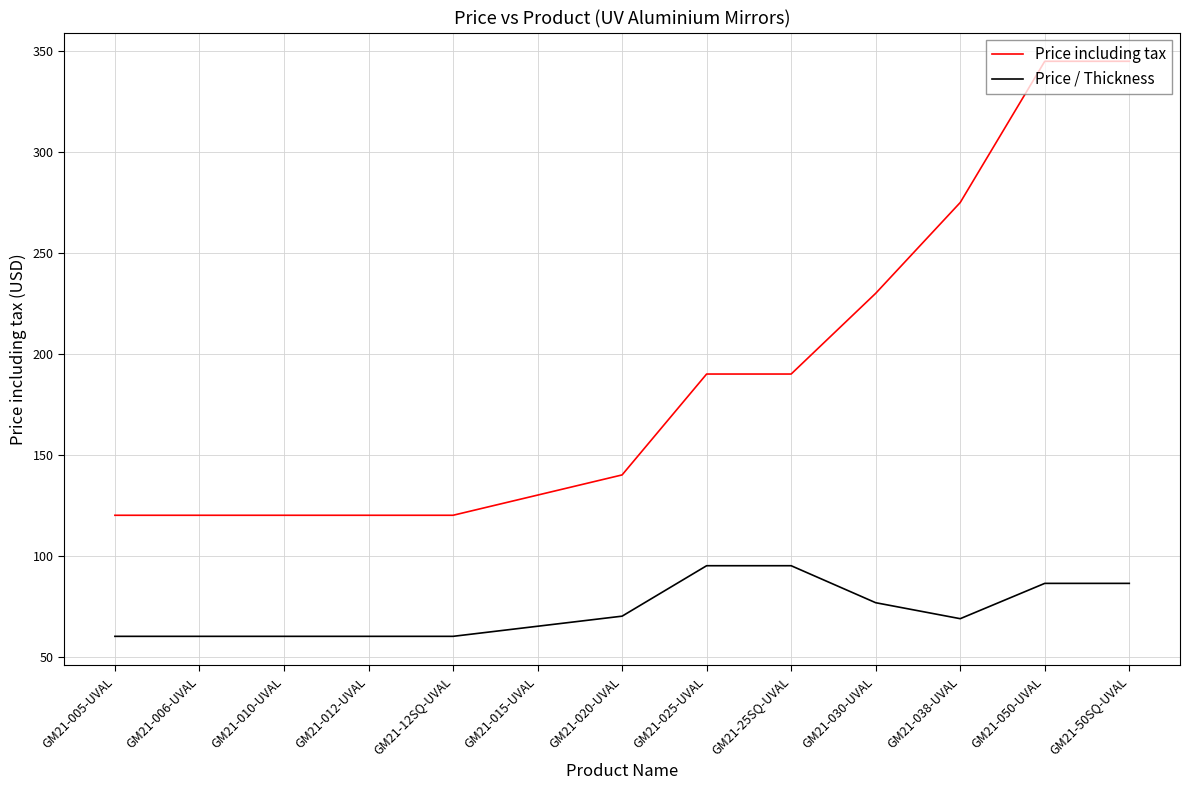

Which series has the largest total across all categories?

Price including tax